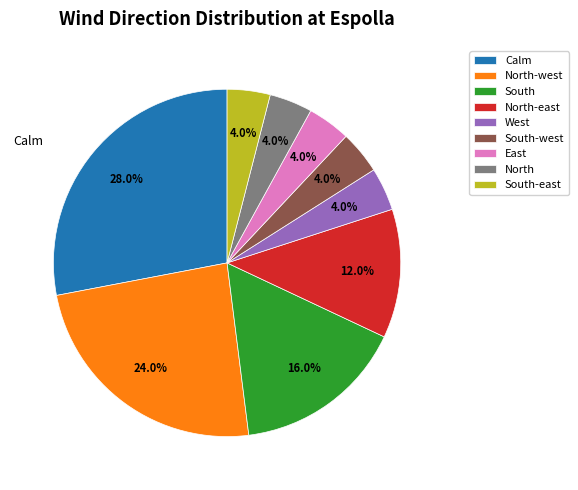

Does any single category account for the majority?

No